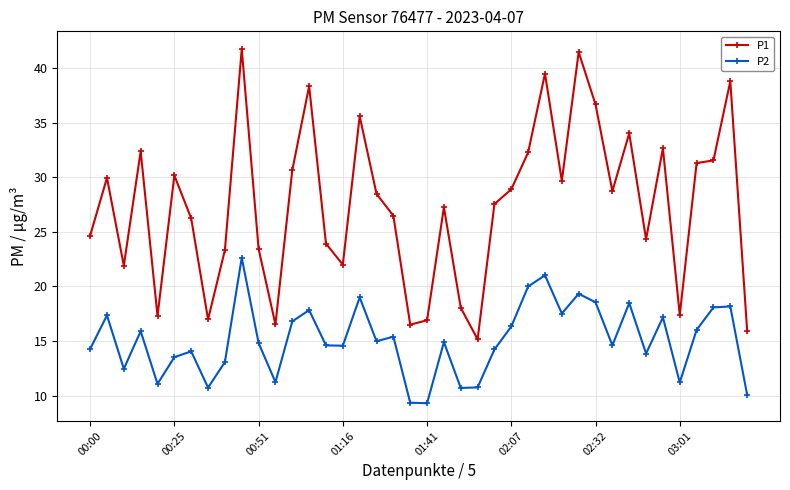

True or false: P2 has more than 1 interior local peaks.

True